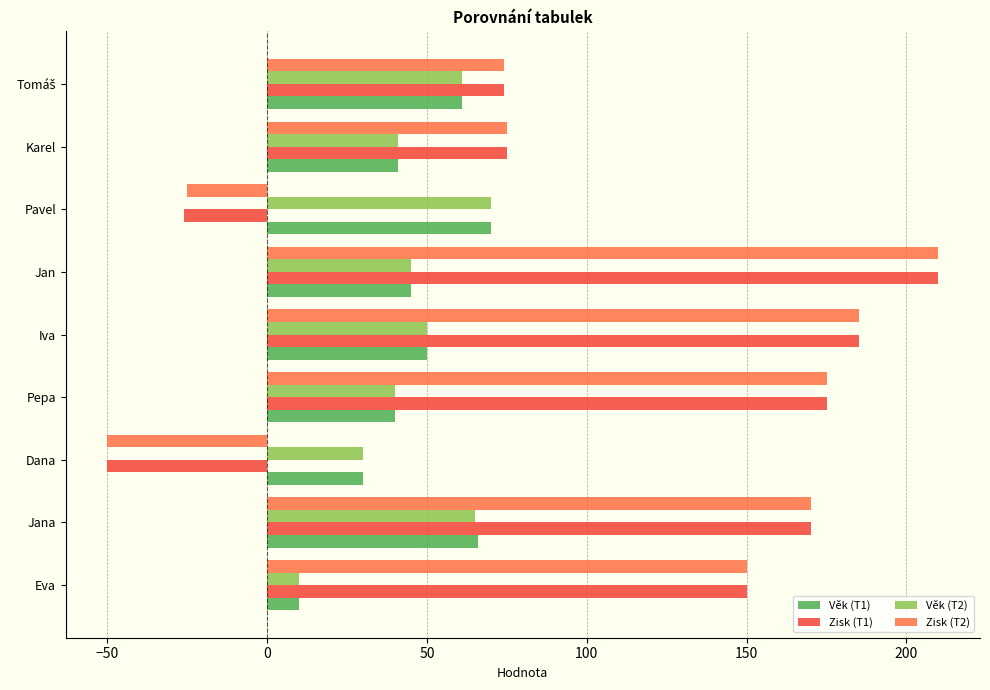

The value of Zisk (T2) at Jana is 45. True or false?

False